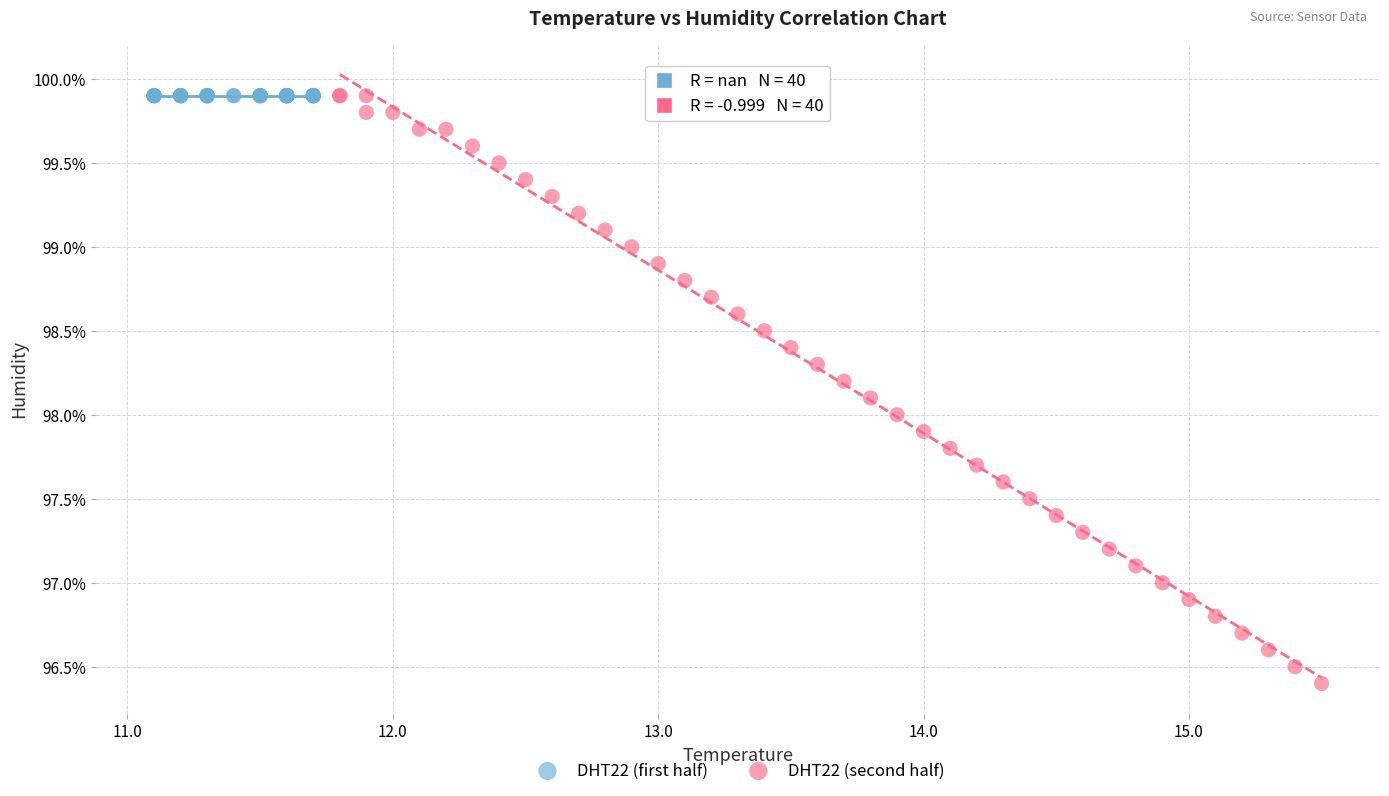

What are all the series names shown in the legend?

DHT22 (first half), DHT22 (second half)